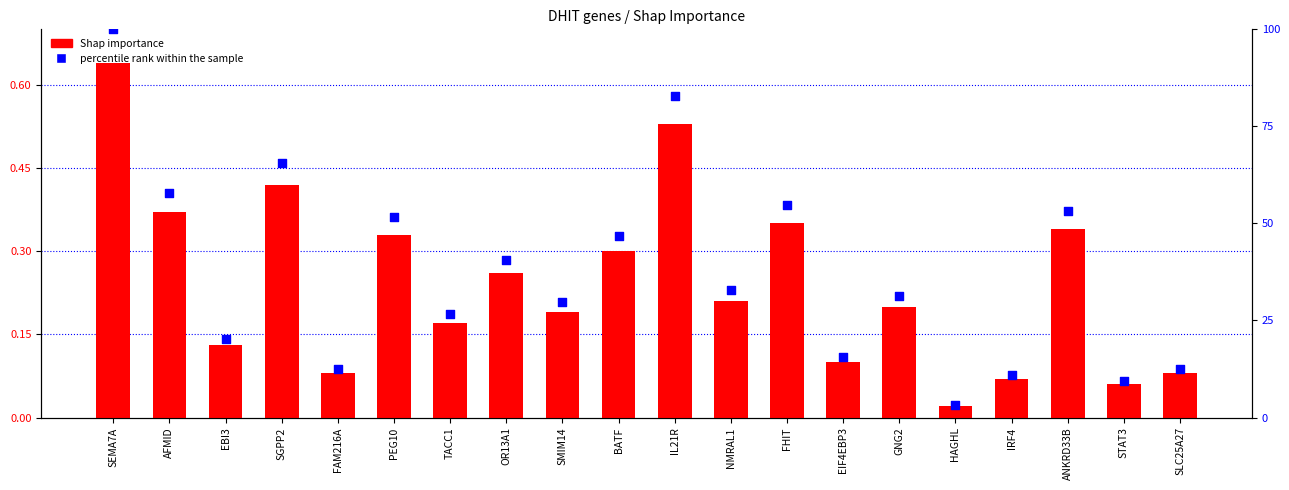

Which series has the widest spread of Y values?

percentile rank within the sample